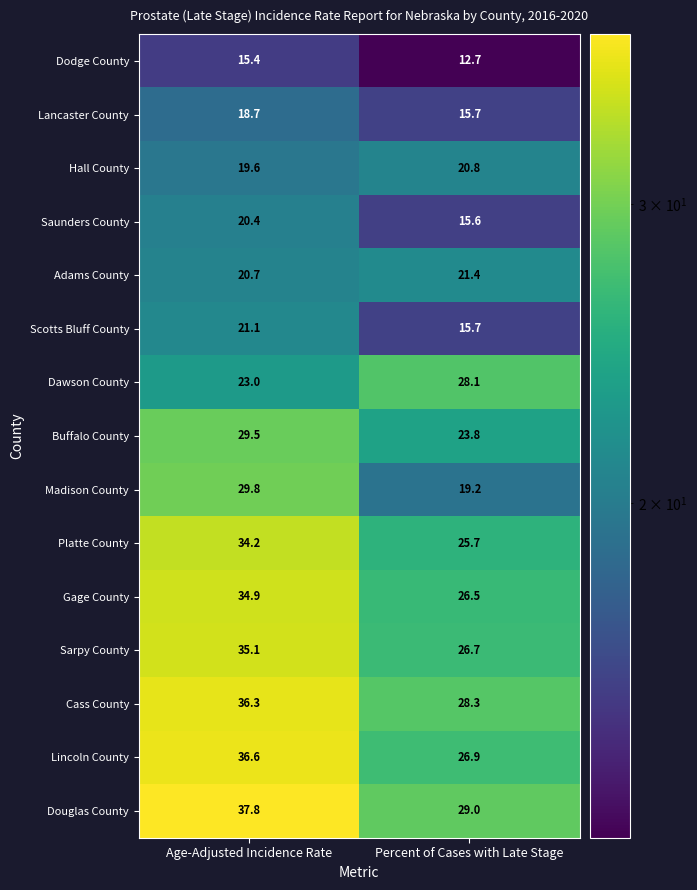

Between Age-Adjusted Incidence Rate and Percent of Cases with Late Stage, which series saw the biggest shift?

Madison County